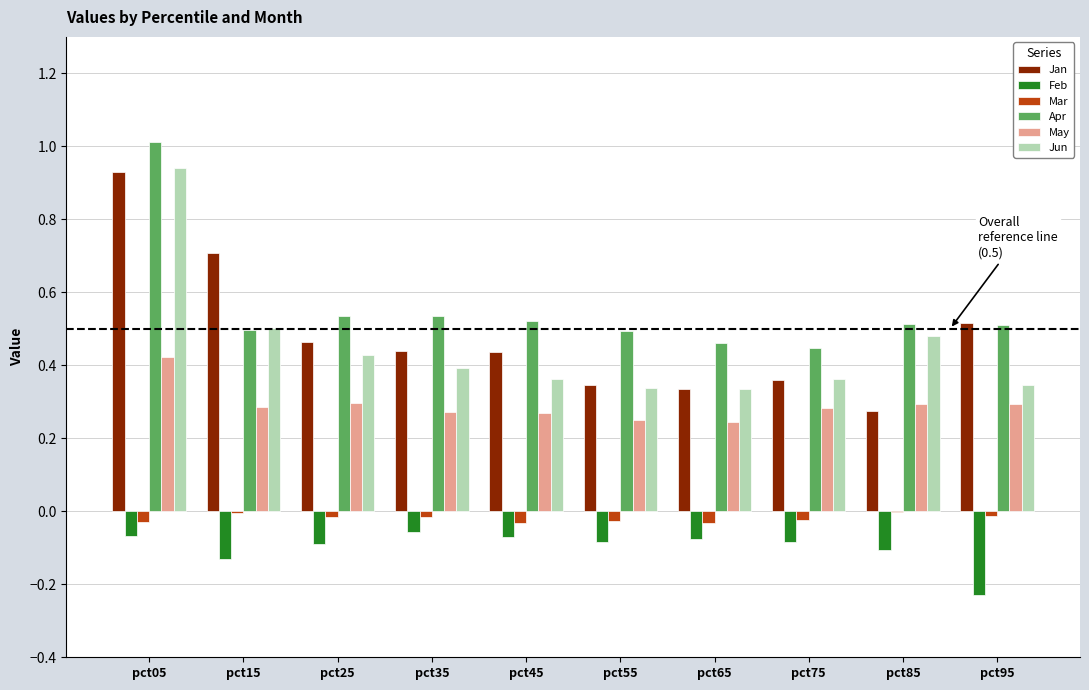

How many groups of bars are there?

10